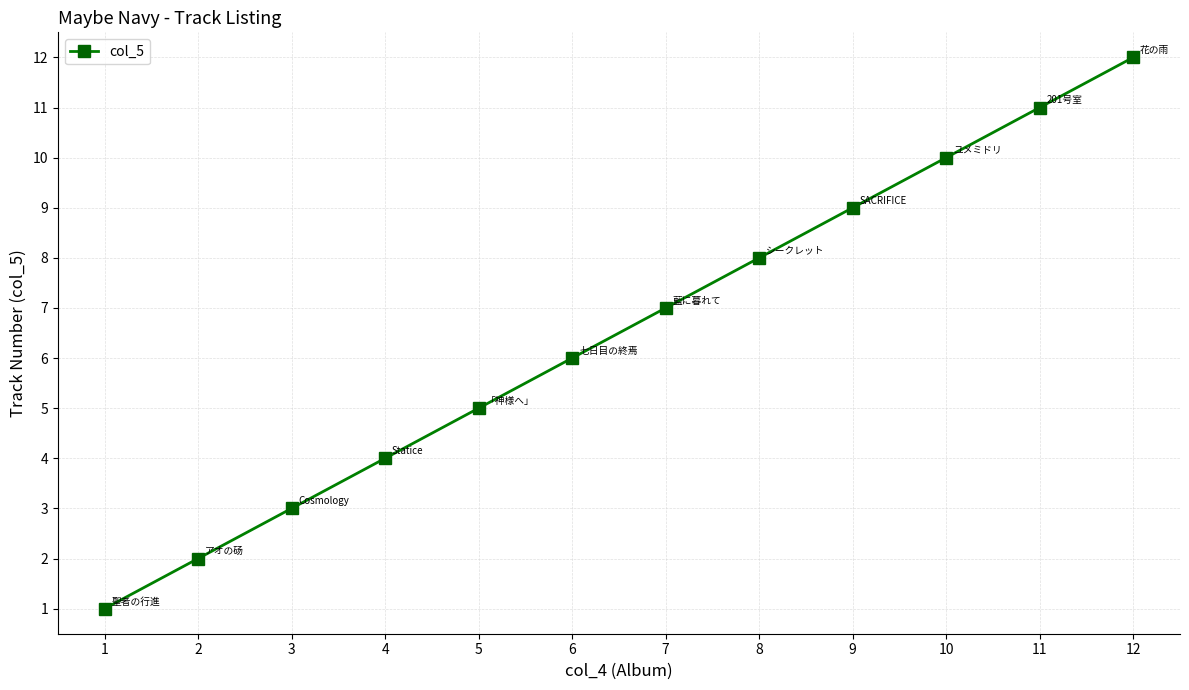

Rank the categories by value from highest to lowest.

12, 11, 10, 9, 8, 7, 6, 5, 4, 3, 2, 1